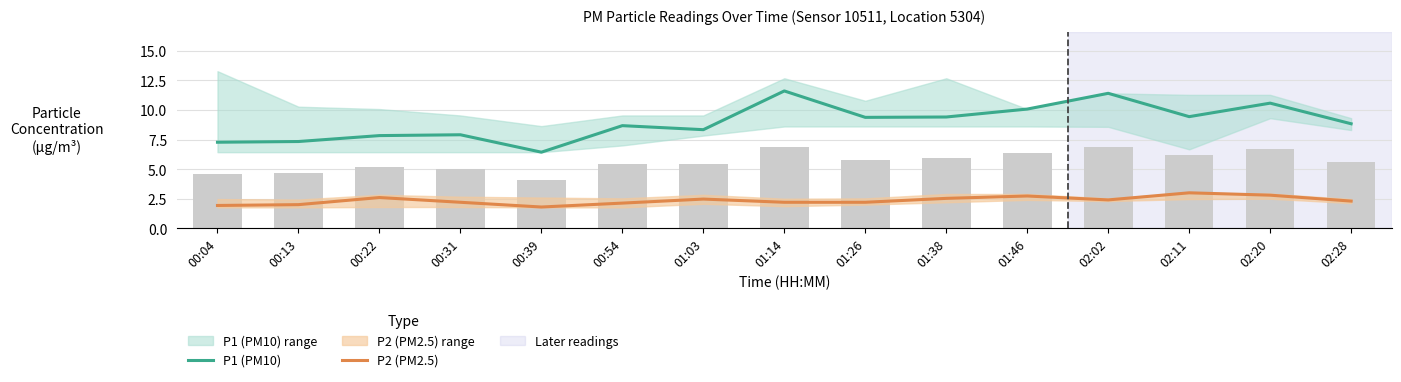

True or false: P2 (PM2.5) has a value of 2.2 at 01:26.

True